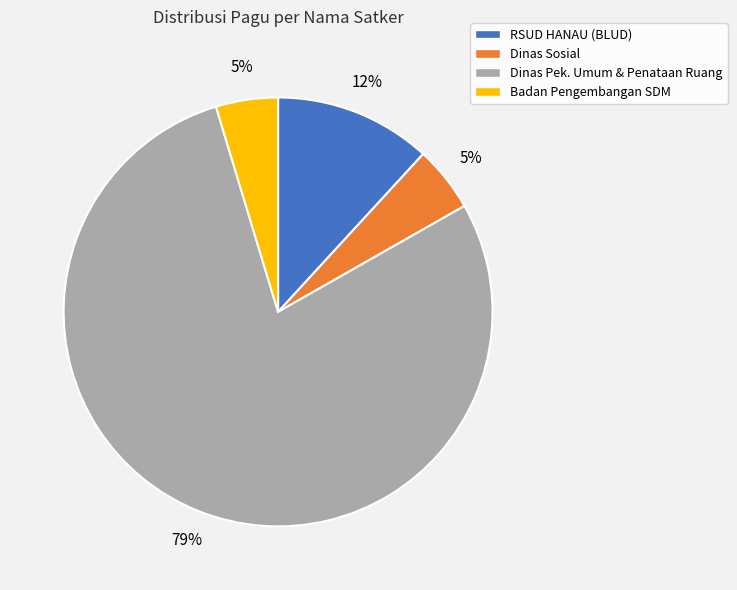

To the nearest percent, what is the average slice percentage?

25%